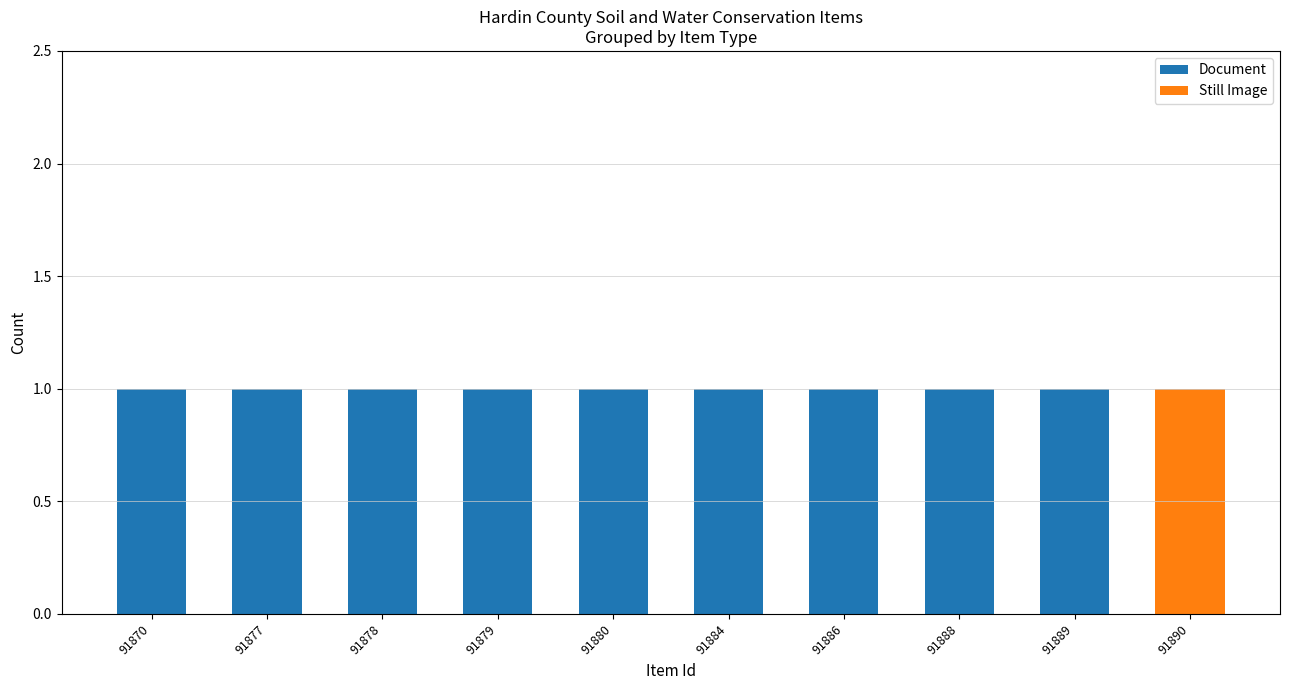

What is the sum of all Document values?

9